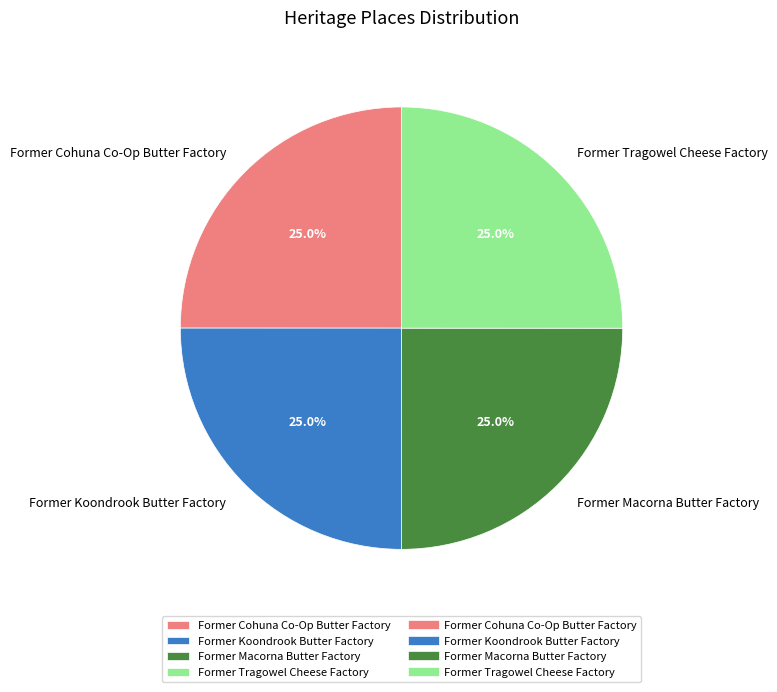

The Former Koondrook Butter Factory slice represents 16% of the pie. True or false?

False